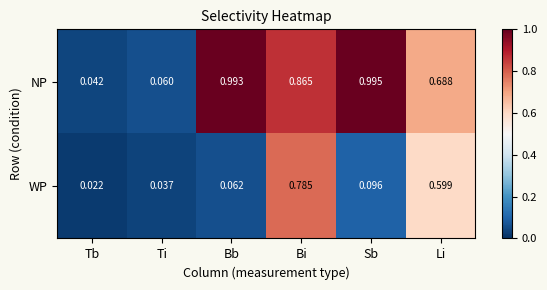

Which label corresponds to the smallest value in the chart?

Tb